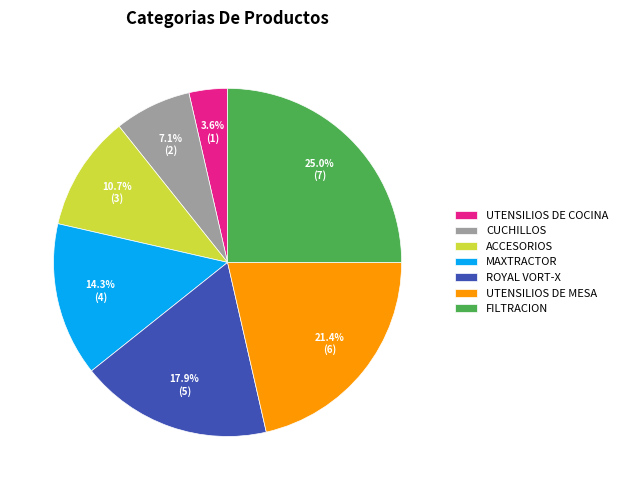

The UTENSILIOS DE MESA slice represents 31% of the pie. True or false?

False